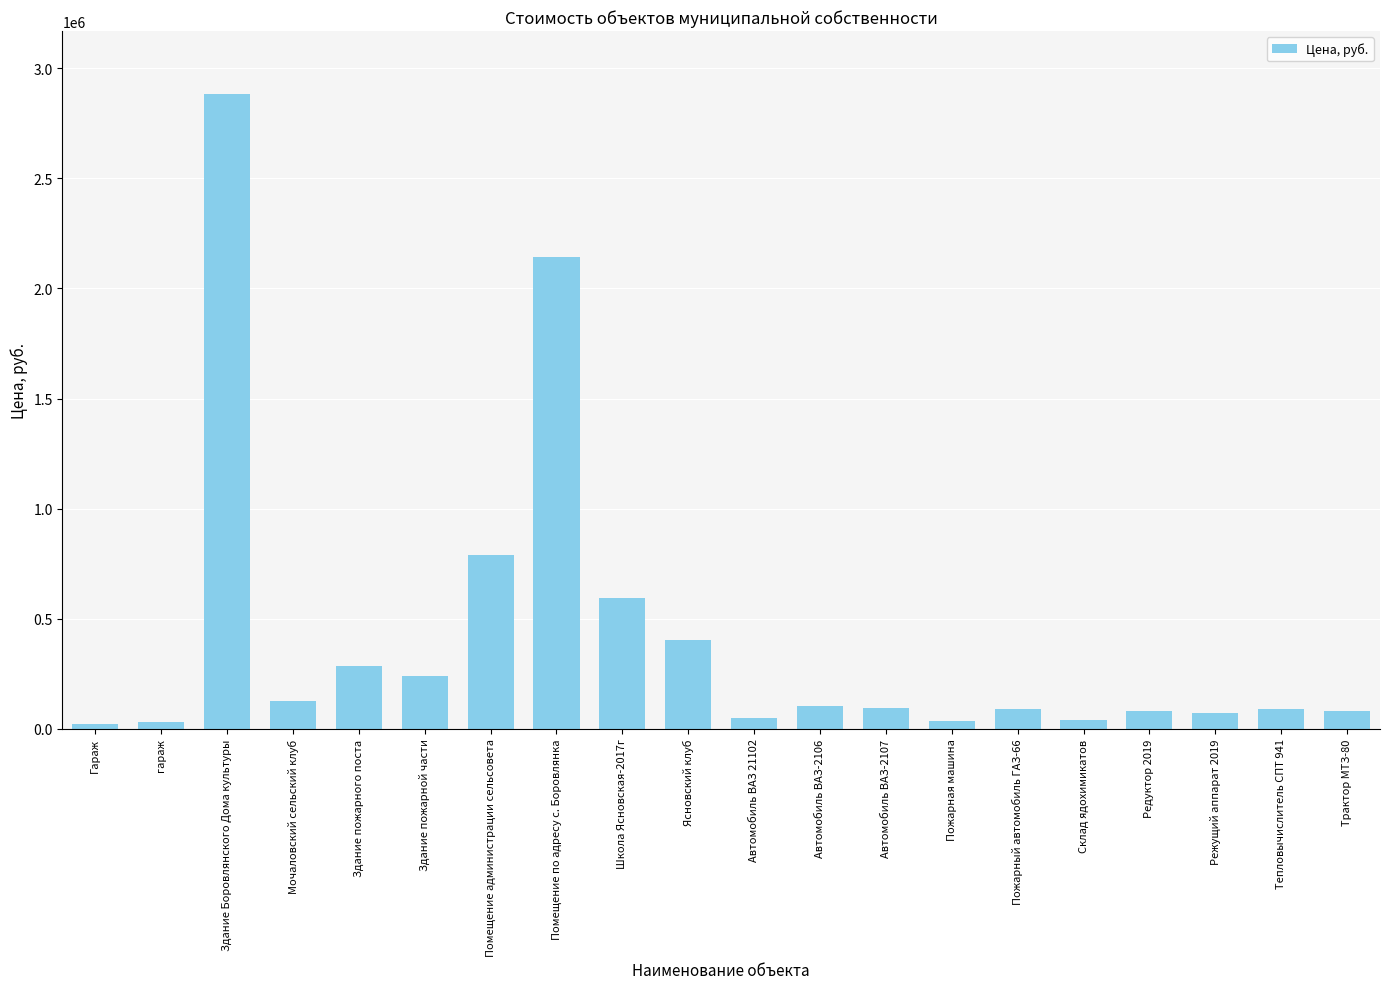

What is the label of the 10th bar from the left?

Ясновский клуб